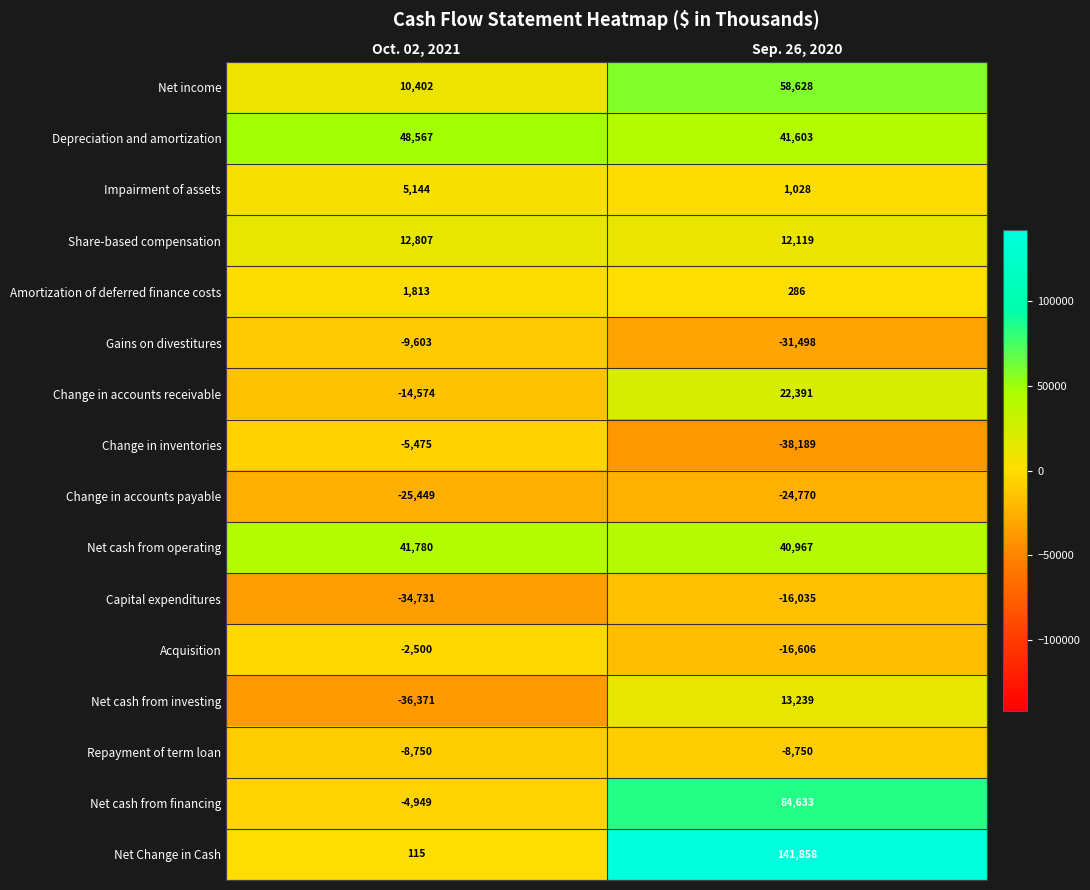

What is the total value across all series at Oct. 02, 2021?

-21774